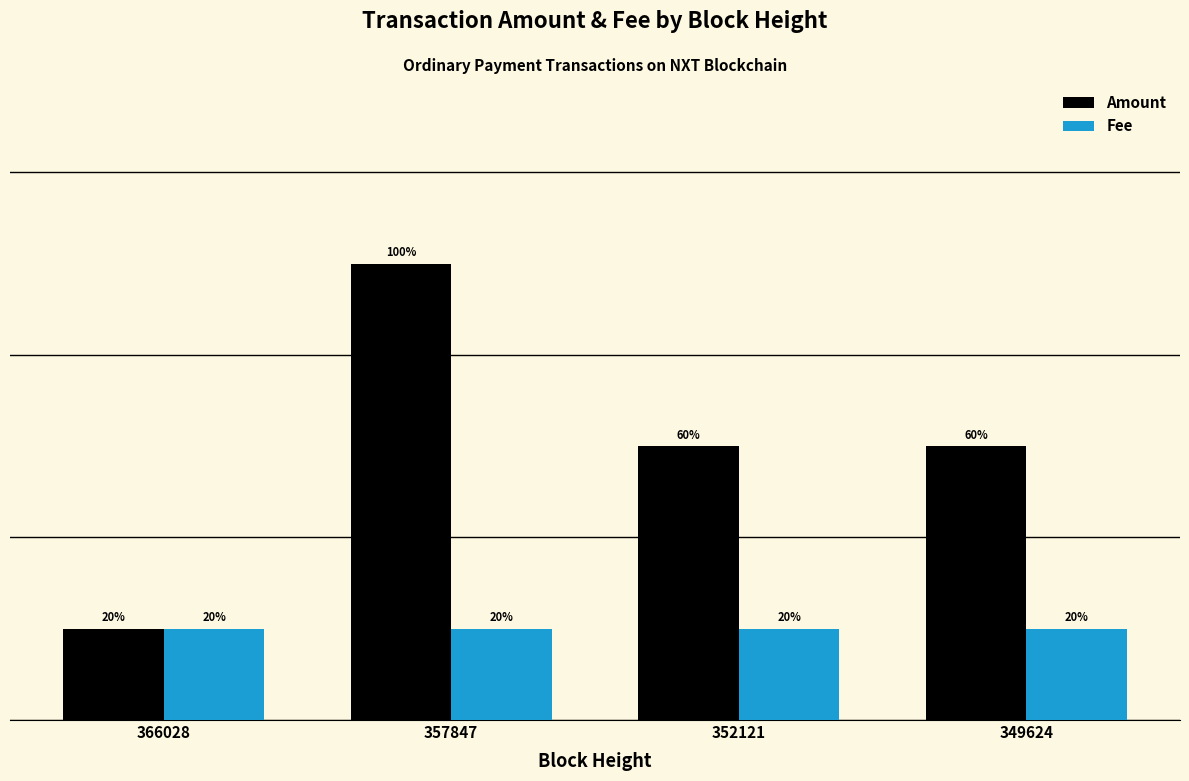

What are all the series names shown in the legend?

Amount, Fee